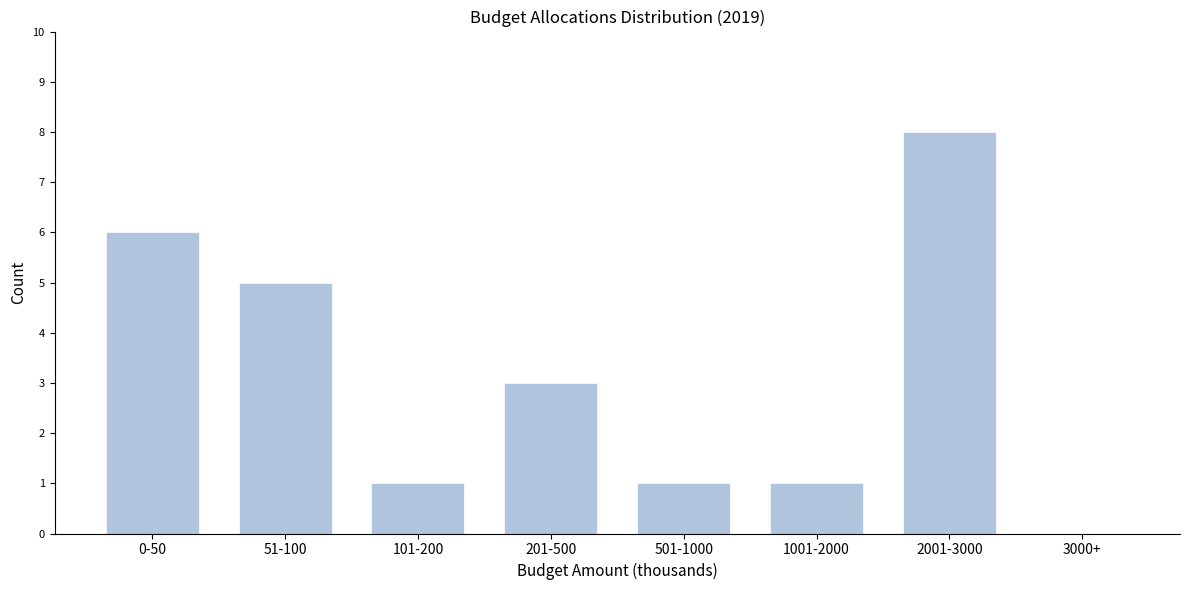

Reading right to left, list all the values displayed in this chart.

3000+=0	2001-3000=8	1001-2000=1	501-1000=1	201-500=3	101-200=1	51-100=5	0-50=6